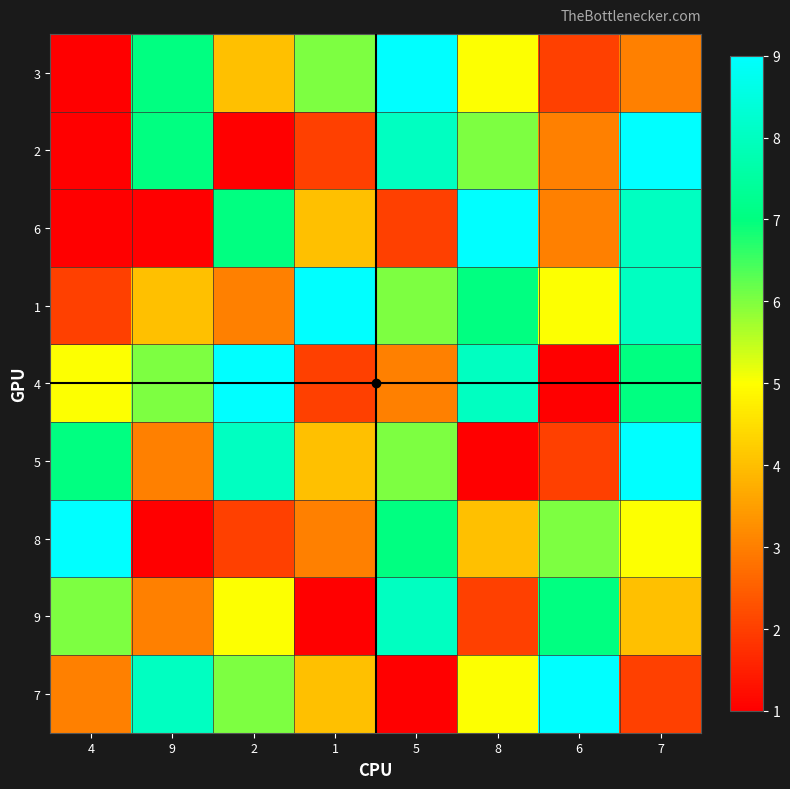

At 6, list the series in order from smallest to largest.

4, 3, 5, 2, 6, 1, 8, 9, 7